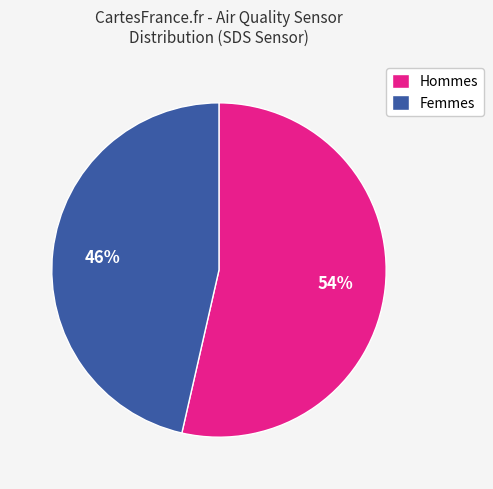

What is the majority slice?

Hommes